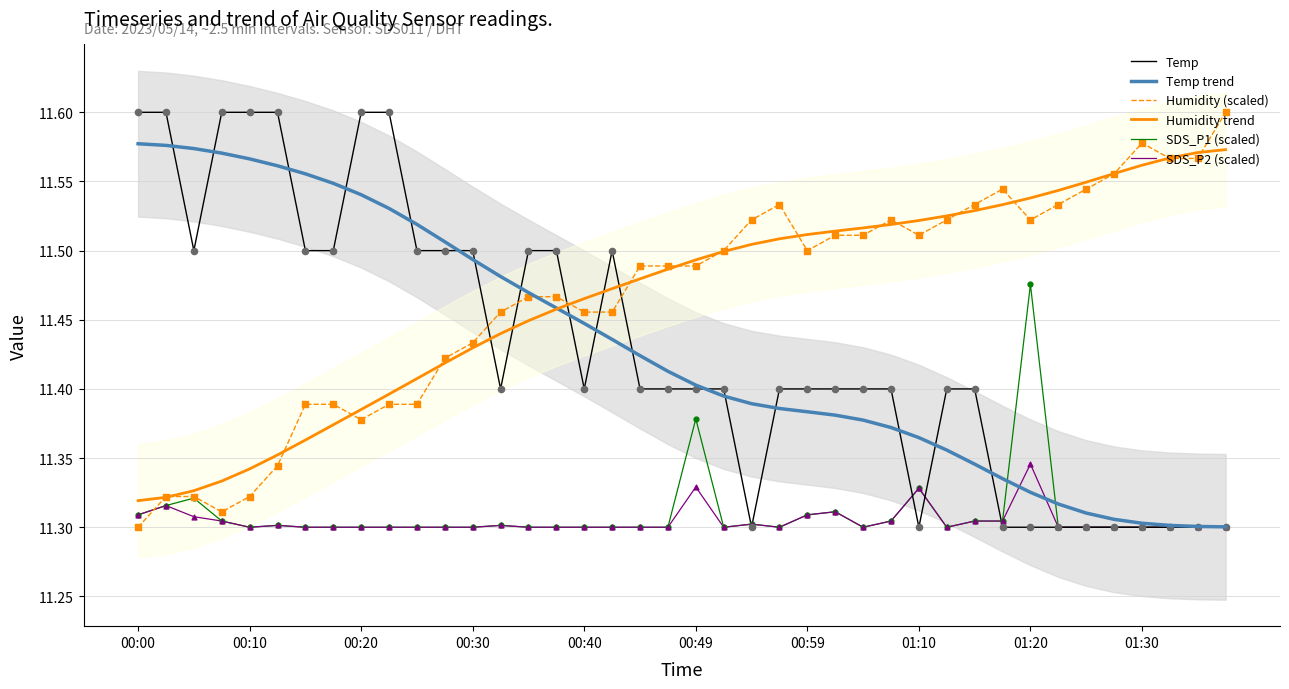

What is the total value across all series at 00:30?

68.5